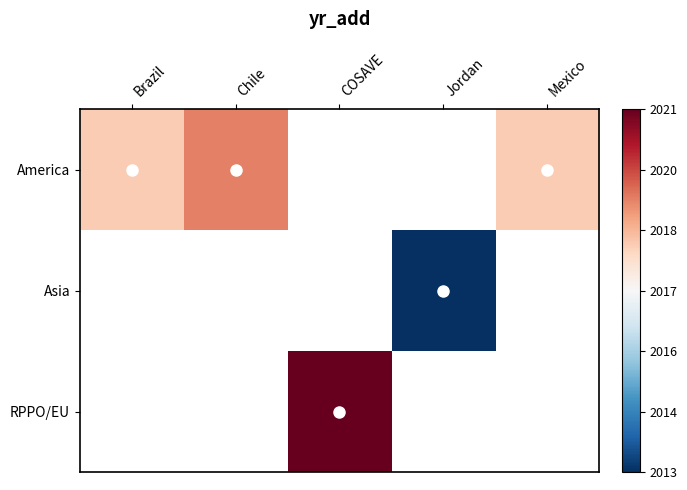

What is the greatest value displayed?

2021.0